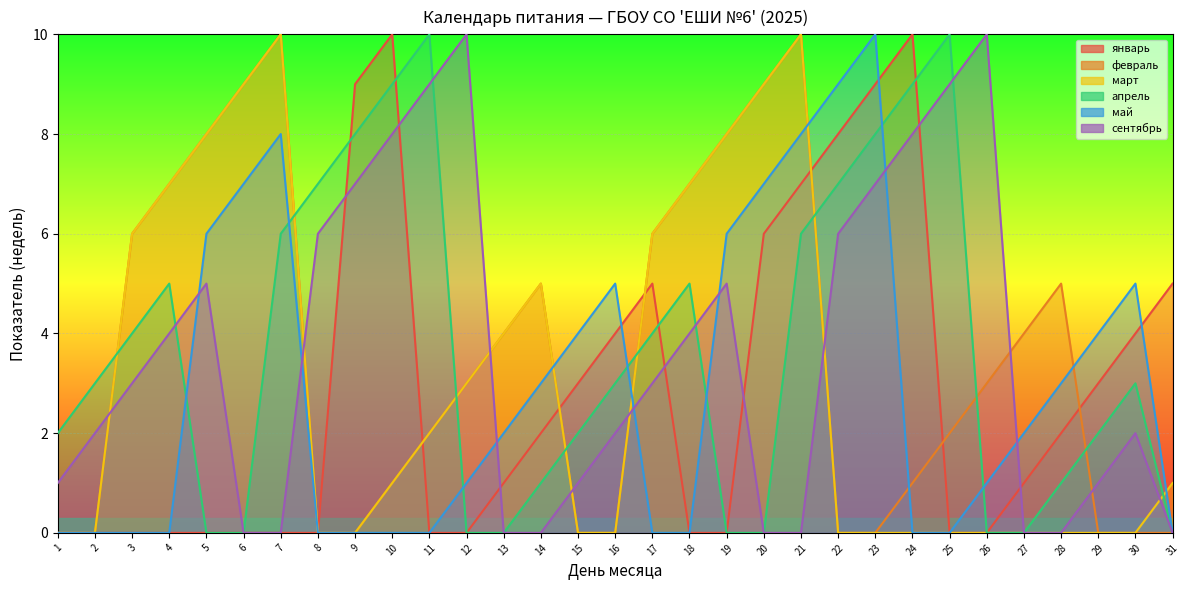

The value of сентябрь at 27 is 0. True or false?

True